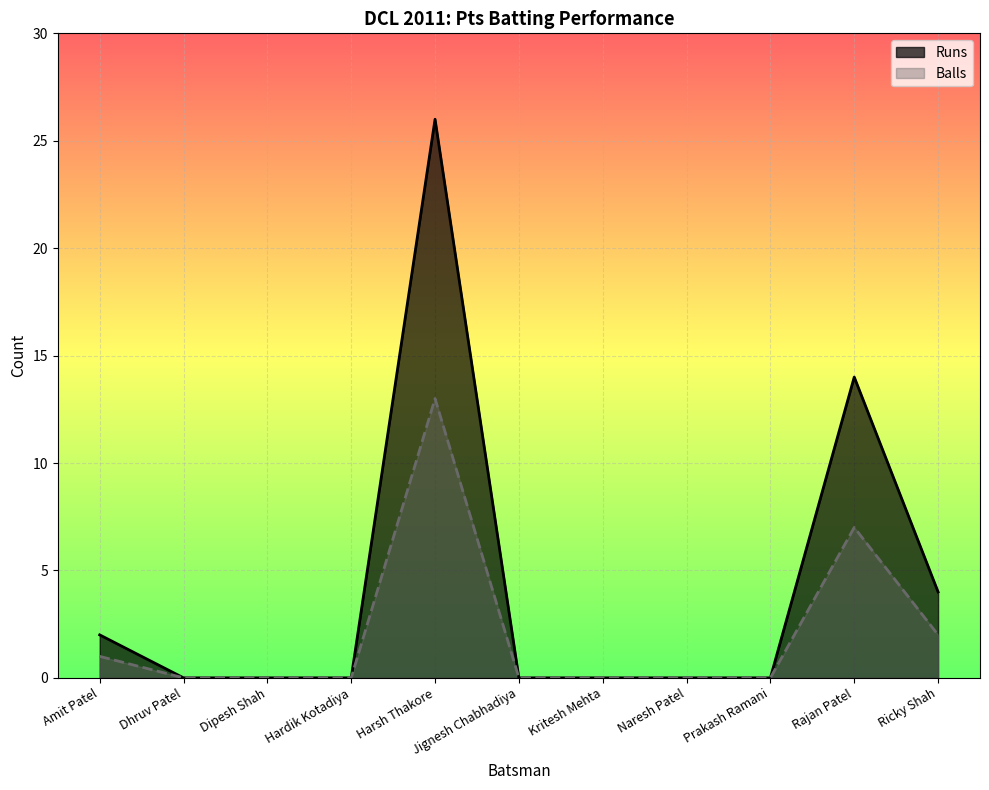

List the series in order of their overall mean, highest first.

Runs, Balls